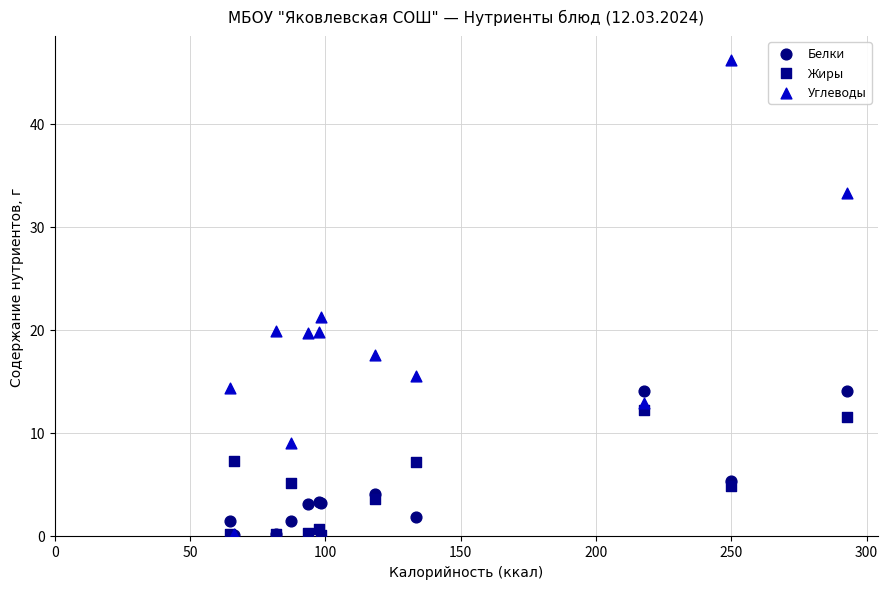

Which series has the widest spread of Y values?

Углеводы